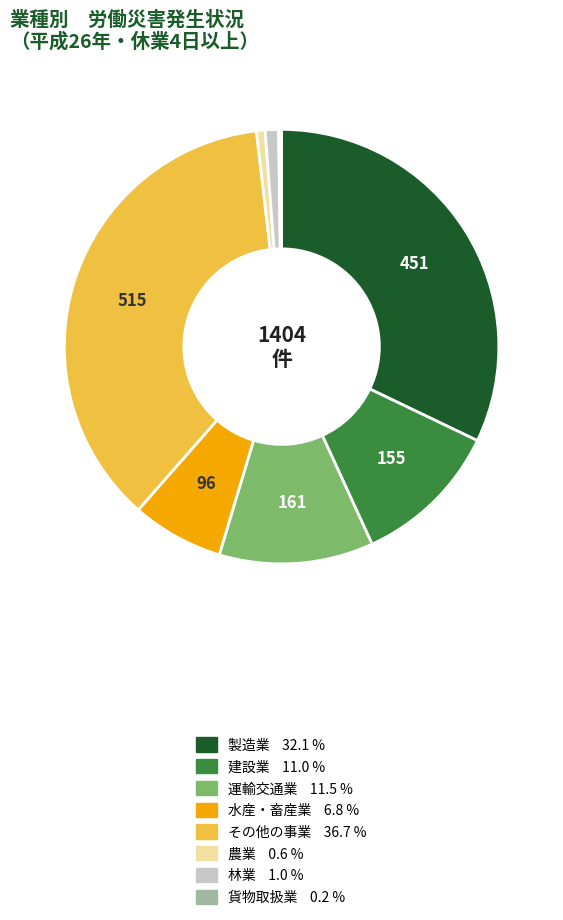

What is the largest slice in the pie chart?

その他の事業